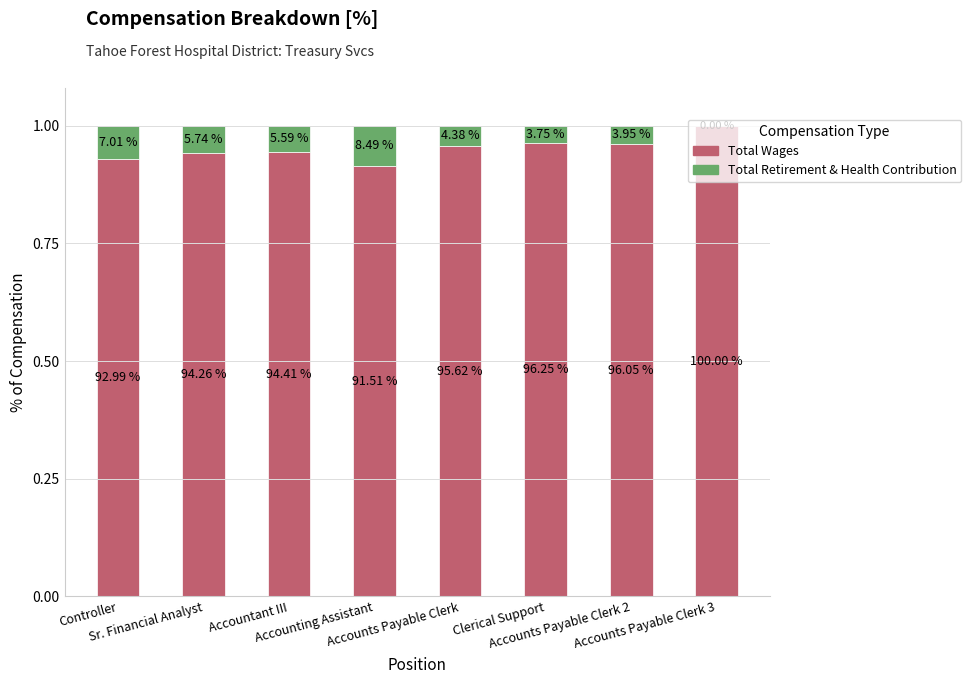

Are the bars horizontal?

No